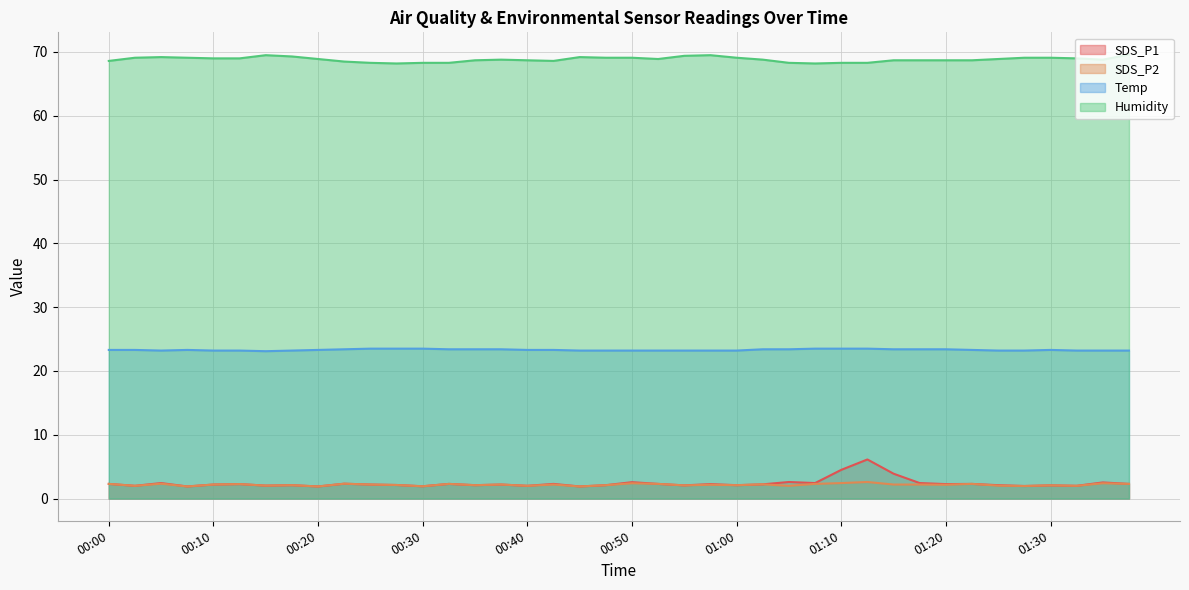

True or false: SDS_P1 and Temp cross at least once.

False